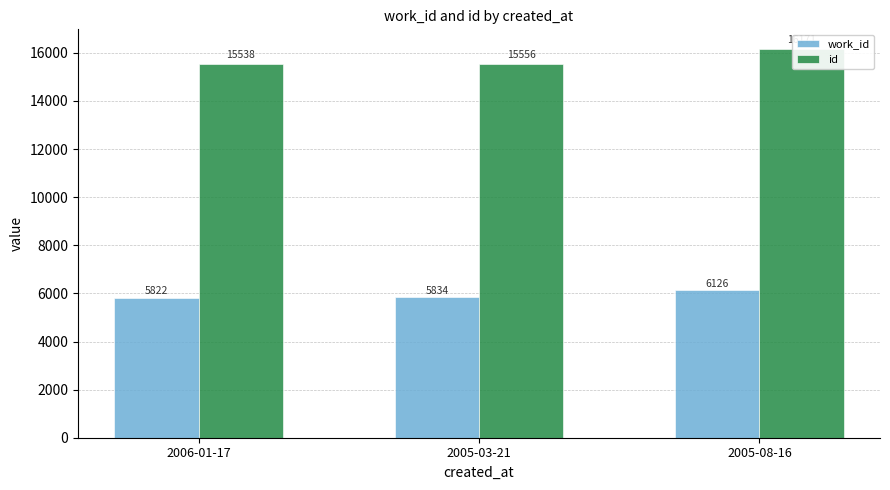

The value of work_id at 2005-03-21 is 1609. True or false?

False